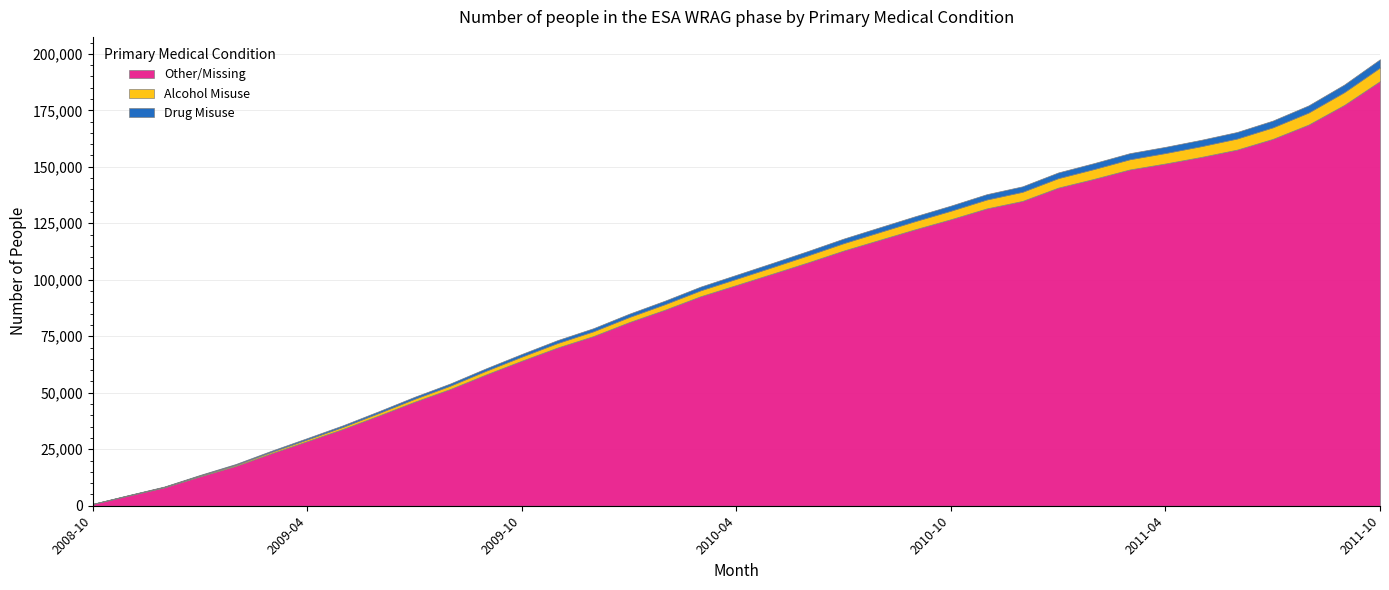

True or false: Drug Misuse has a value of 2240 at 2010-10.

True